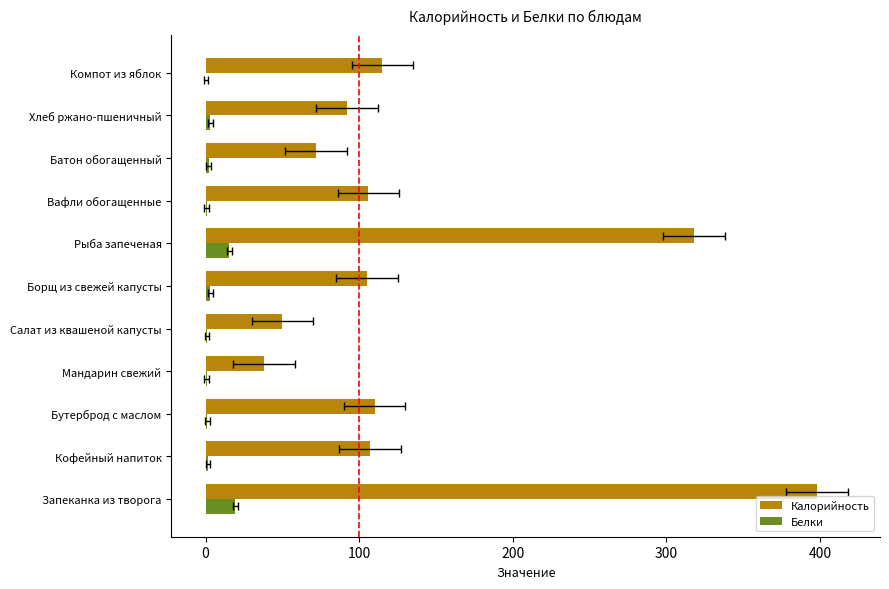

What position from the left is Хлеб ржано-пшеничный?

10